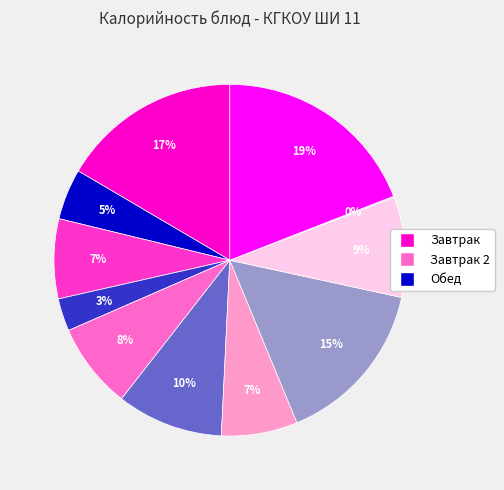

To the nearest percent, what is the average slice percentage?

9%